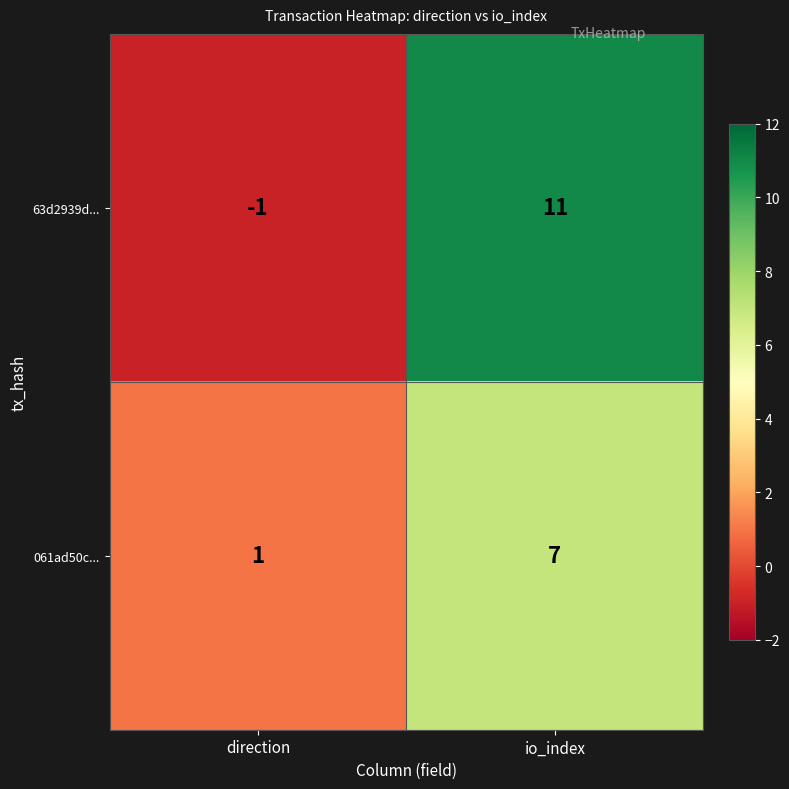

Which category has the highest value in the 061ad50c... series?

io_index